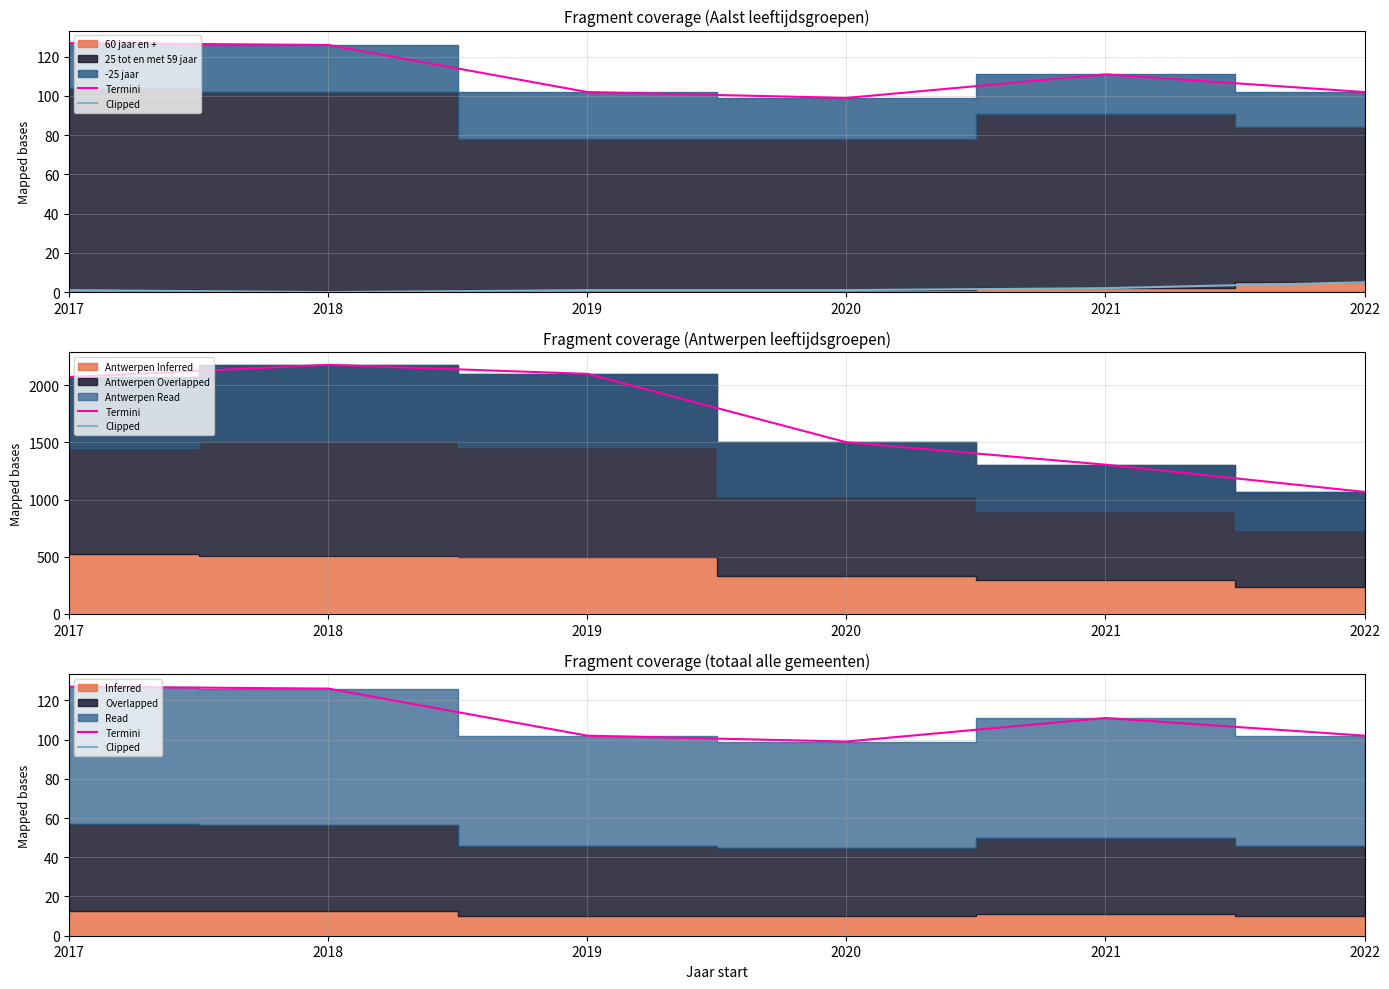

What is the difference between the Termini values at 2020 and 2019?

3